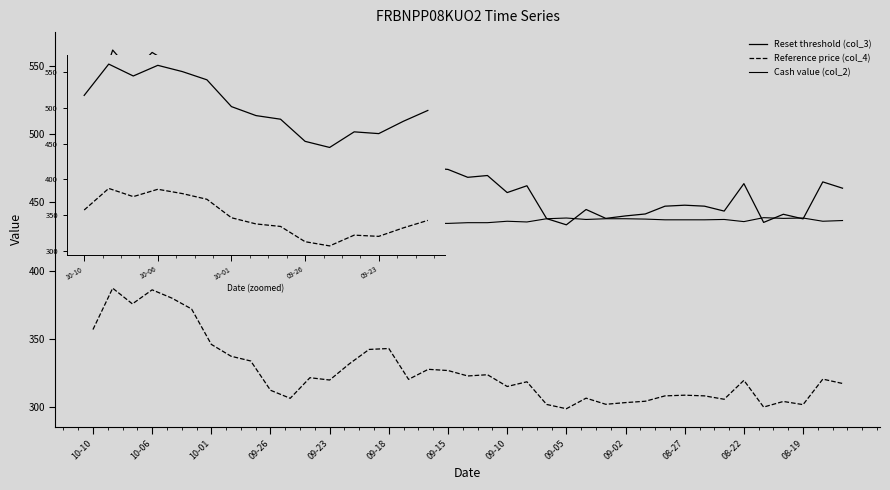

True or false: Reset threshold (col_3) and Cash value (col_2) intersect in this chart.

True